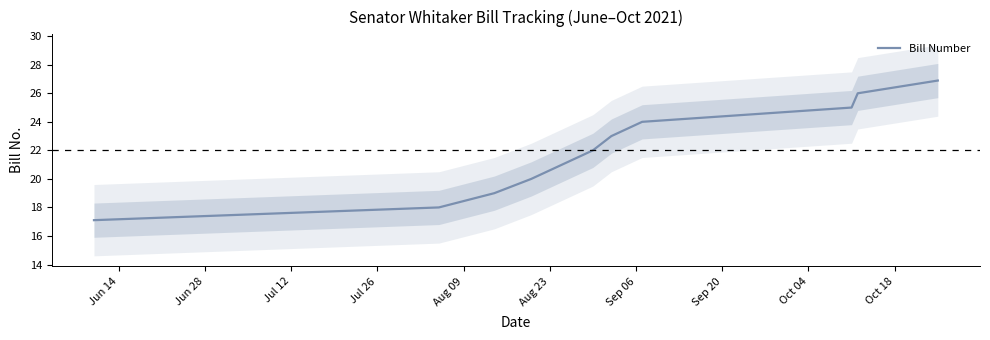

Which label corresponds to the smallest value in the chart?

Jun 14